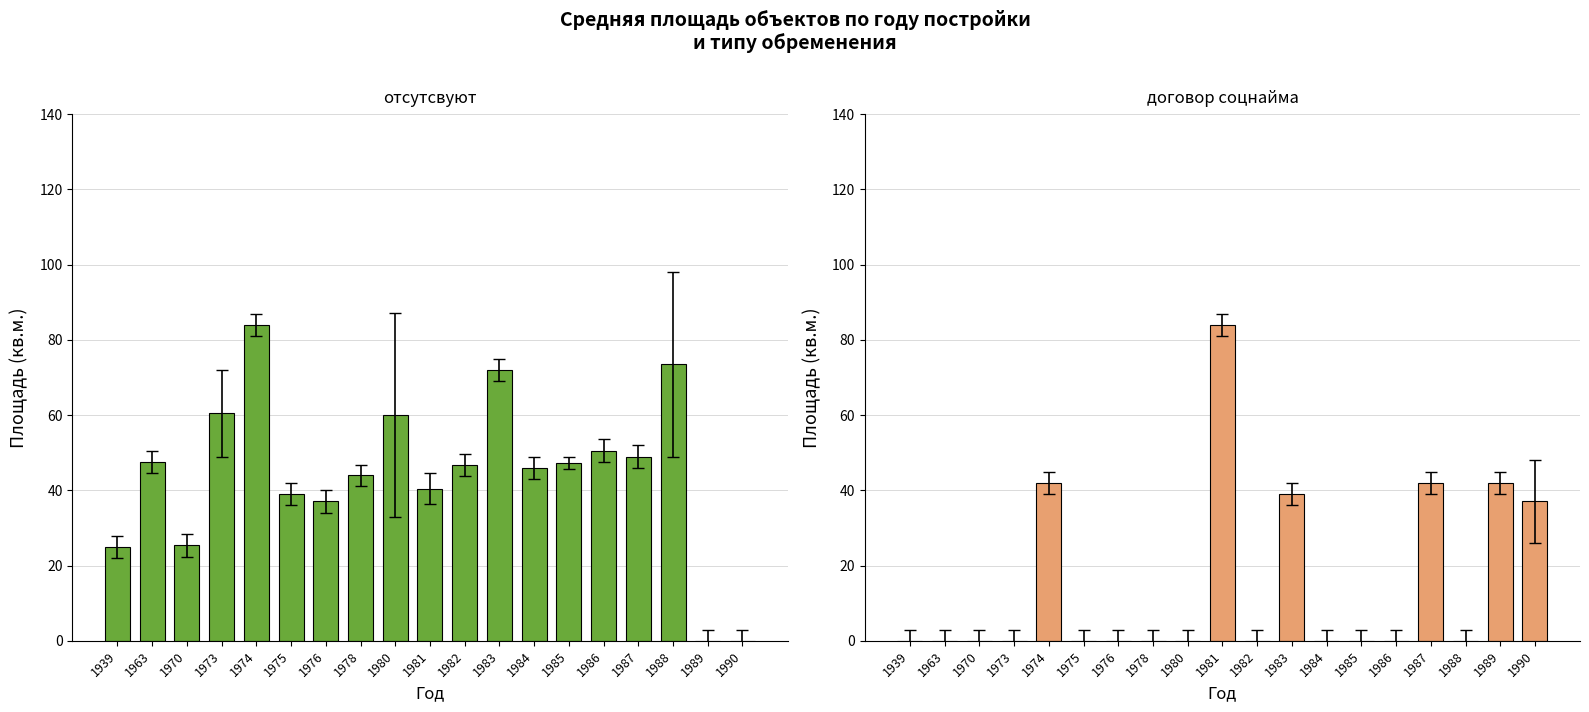

The отсутсвуют series shows 46.8 at 1982. True or false?

True